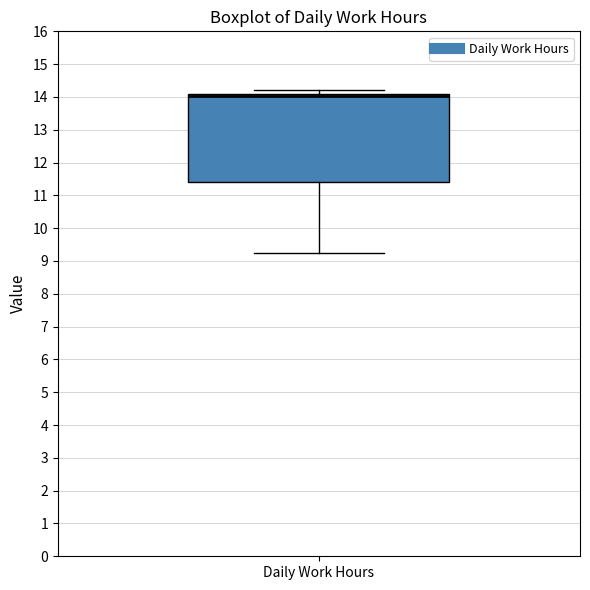

Read this box plot against the y-axis: the position of the median line, the range covered by the box, and the ends of both whiskers. The values are not printed on the chart, so give them approximately, as read against the axis.

median 14.0, box 11.4 to 14.1, whiskers 9.2 to 14.2